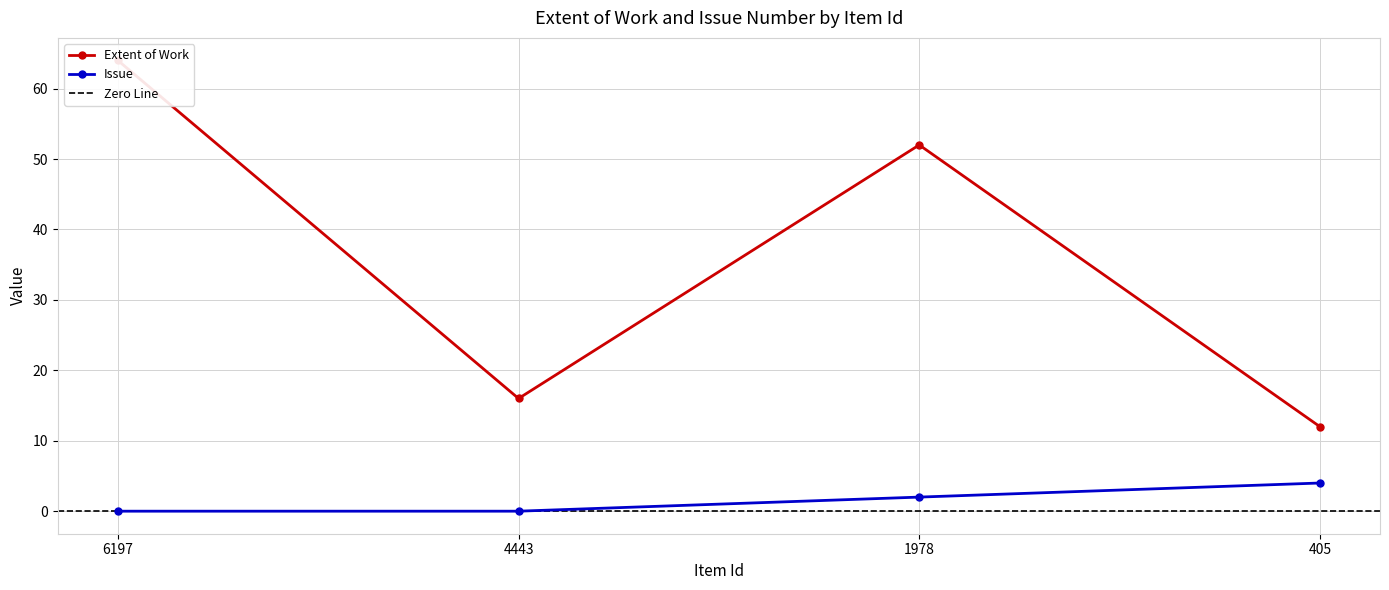

What is the sum of the Extent of Work values at 405 and 6197?

76